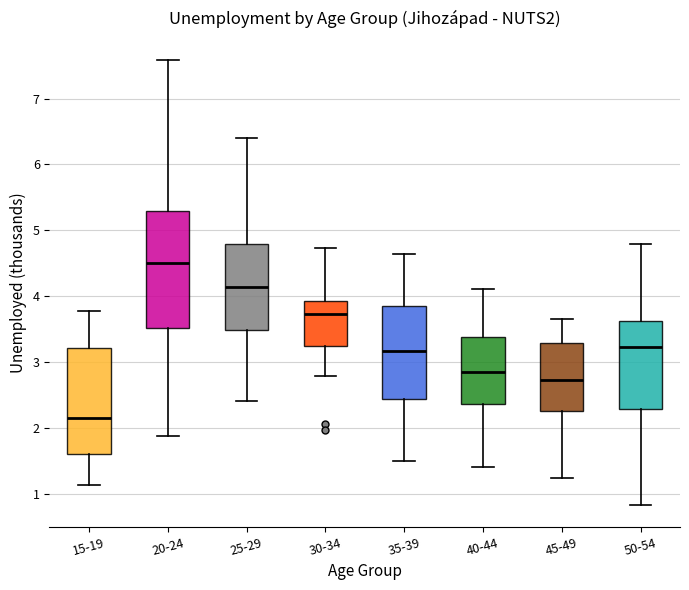

Reading left to right, transcribe this box plot: for each box, give where its median line is, the range the box spans, and where its two whiskers end, as read against the y-axis. The values are not printed on the chart, so give them approximately, as read against the axis.

15-19: median 2.2, box 1.6 to 3.2, whiskers 1.1 to 3.8
20-24: median 4.5, box 3.5 to 5.3, whiskers 1.9 to 7.6
25-29: median 4.1, box 3.5 to 4.8, whiskers 2.4 to 6.4
30-34: median 3.7, box 3.2 to 3.9, whiskers 2.8 to 4.7
35-39: median 3.2, box 2.4 to 3.9, whiskers 1.5 to 4.6
40-44: median 2.9, box 2.4 to 3.4, whiskers 1.4 to 4.1
45-49: median 2.7, box 2.3 to 3.3, whiskers 1.2 to 3.7
50-54: median 3.2, box 2.3 to 3.6, whiskers 0.8 to 4.8